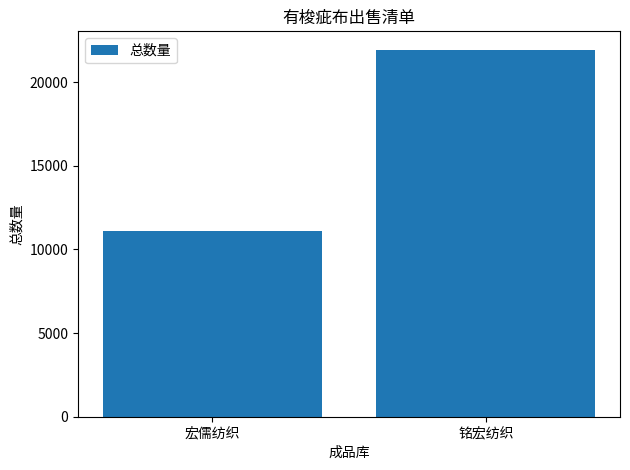

The value at 宏儒纺织 is 11090. True or false?

True